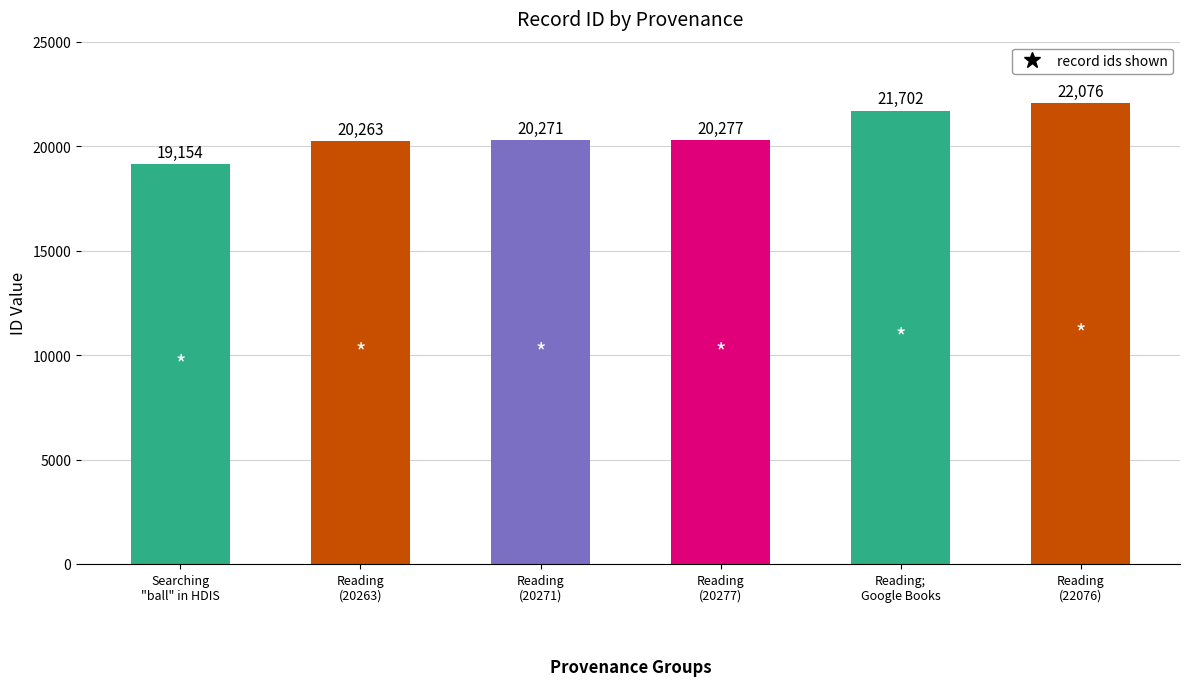

True or false: the data shows 20271 at Reading
(20271).

True